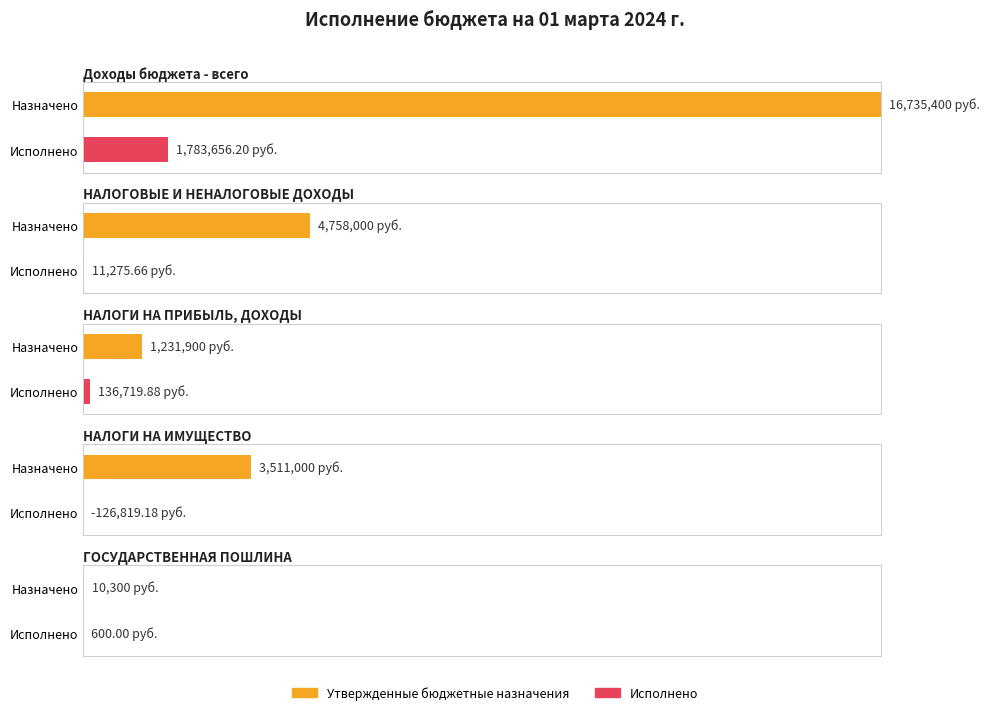

Is the value of Исполнено at НАЛОГИ НА ПРИБЫЛЬ, ДОХОДЫ greater than the value of Утвержденные бюджетные назначения at НАЛОГОВЫЕ И НЕНАЛОГОВЫЕ ДОХОДЫ?

No